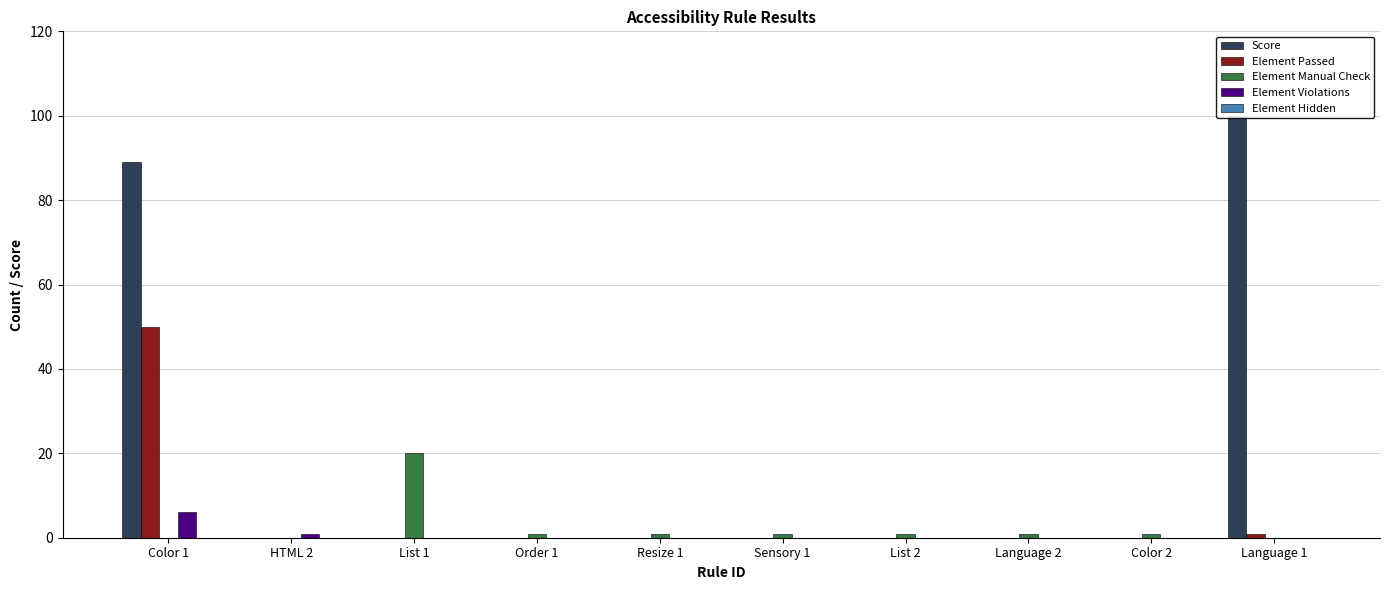

Reading right to left, what are all the values shown in this chart?

Score: 100	0	0	0	0	0	0	0	0	89
Element Passed: 1	0	0	0	0	0	0	0	0	50
Element Manual Check: 0	1	1	1	1	1	1	20	0	0
Element Violations: 0	0	0	0	0	0	0	0	1	6
Element Hidden: 0	0	0	0	0	0	0	0	0	0